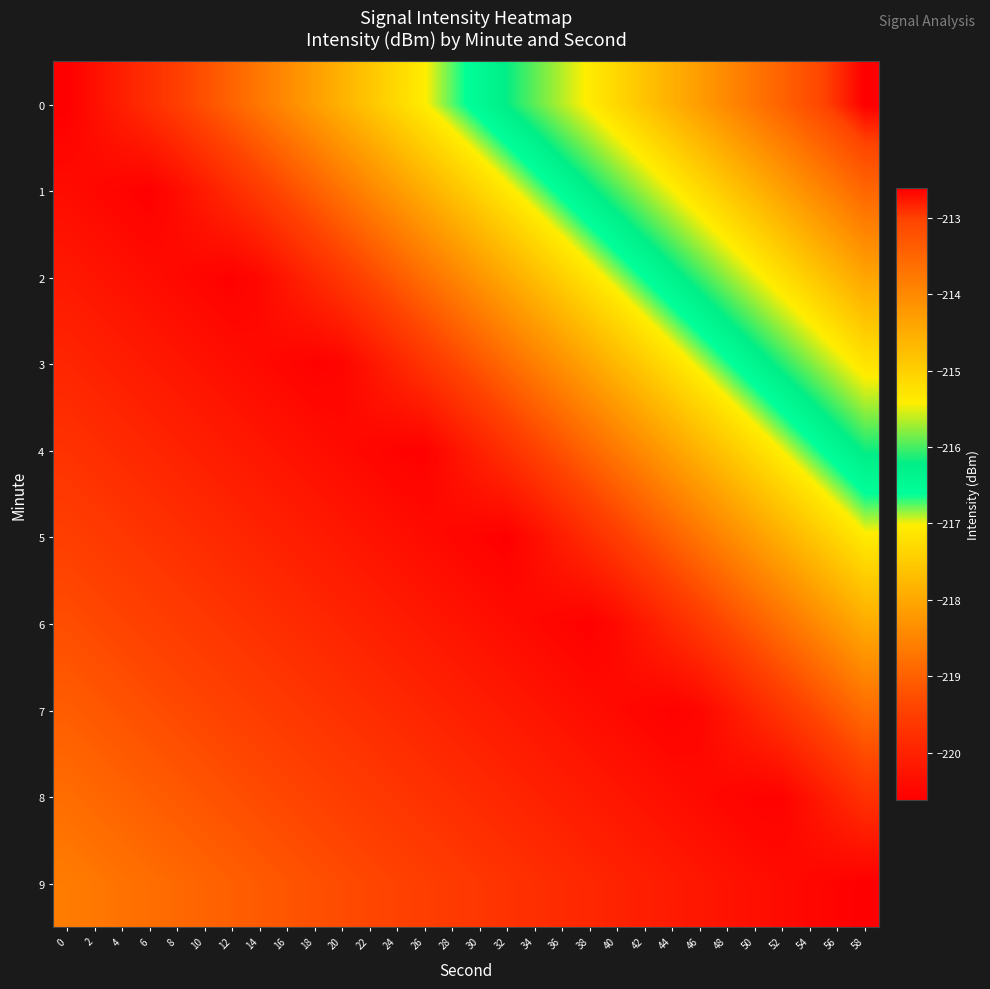

What is the minimum value shown in the chart?

-220.6